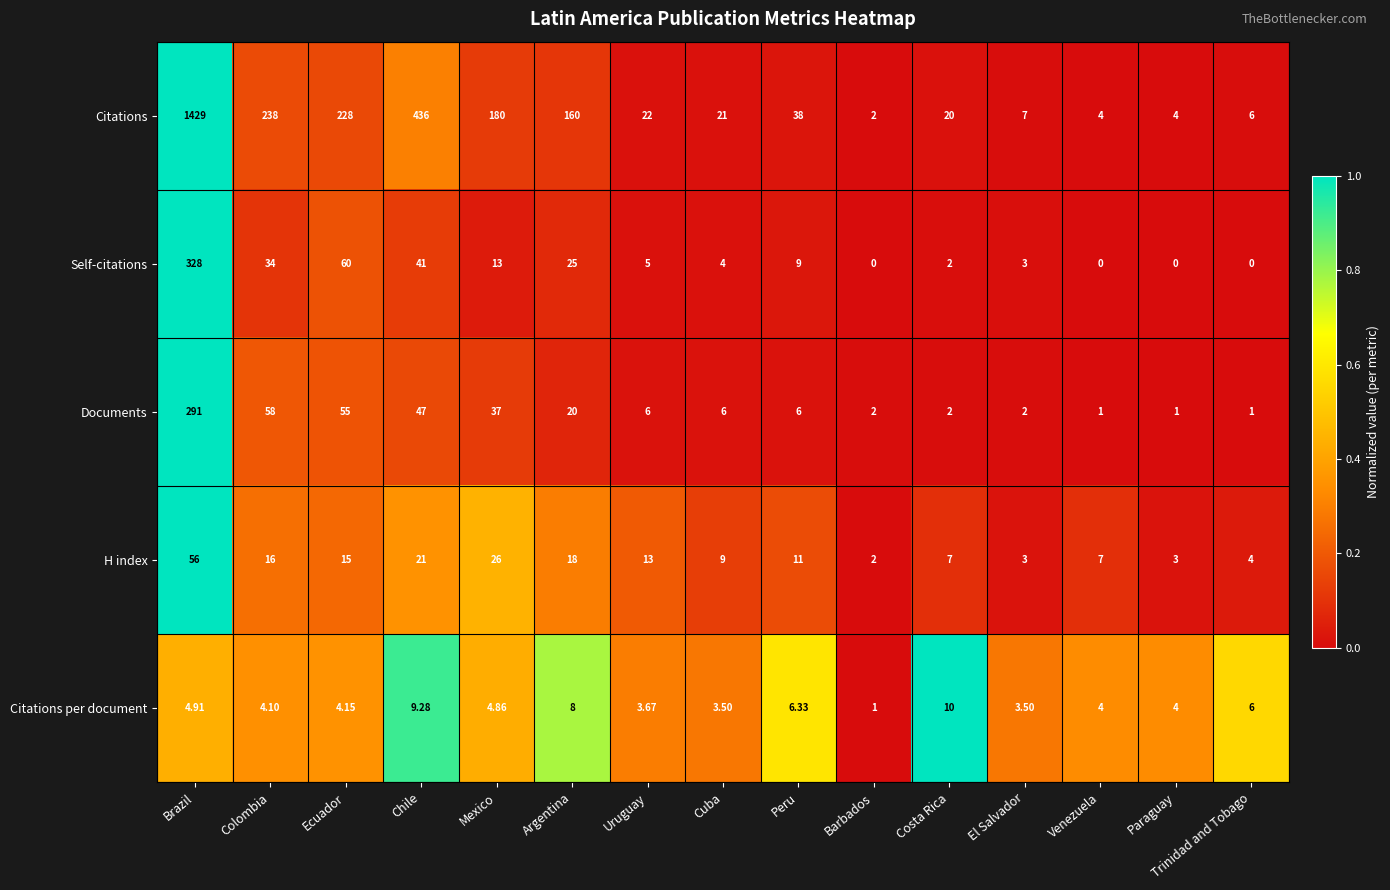

At which category is the sum across all series the highest?

Brazil